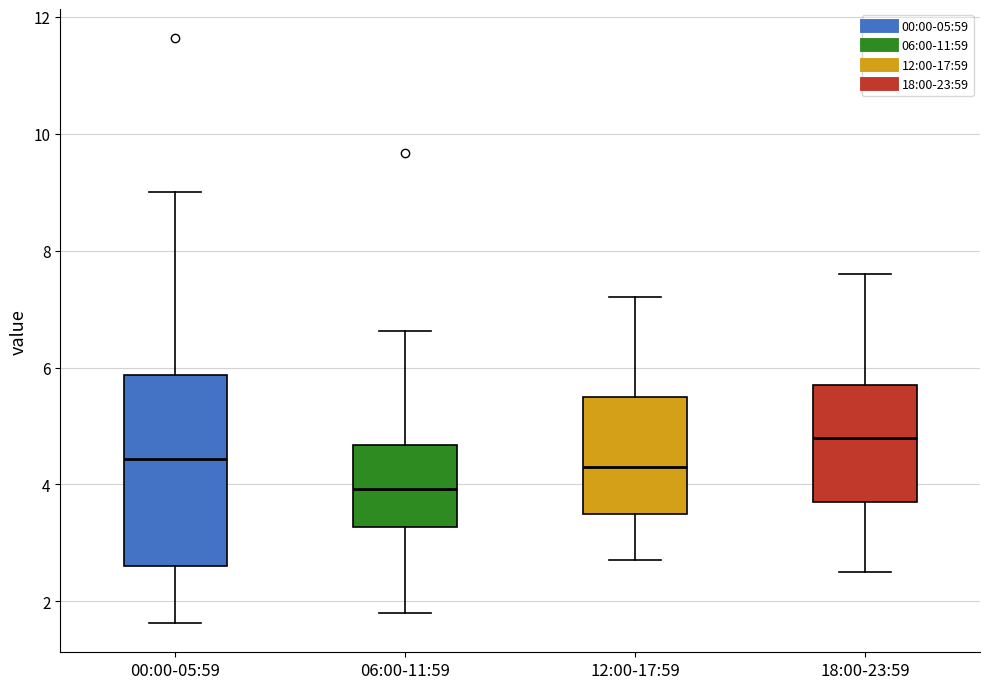

Reading left to right, transcribe this box plot: for each box, give where its median line is, the range the box spans, and where its two whiskers end, as read against the y-axis. The values are not printed on the chart, so give them approximately, as read against the axis.

00:00-05:59: median 4.4, box 2.6 to 5.8, whiskers 1.6 to 9.0
06:00-11:59: median 4.0, box 3.2 to 4.6, whiskers 1.8 to 6.6
12:00-17:59: median 4.4, box 3.6 to 5.6, whiskers 2.8 to 7.2
18:00-23:59: median 4.8, box 3.8 to 5.8, whiskers 2.6 to 7.6